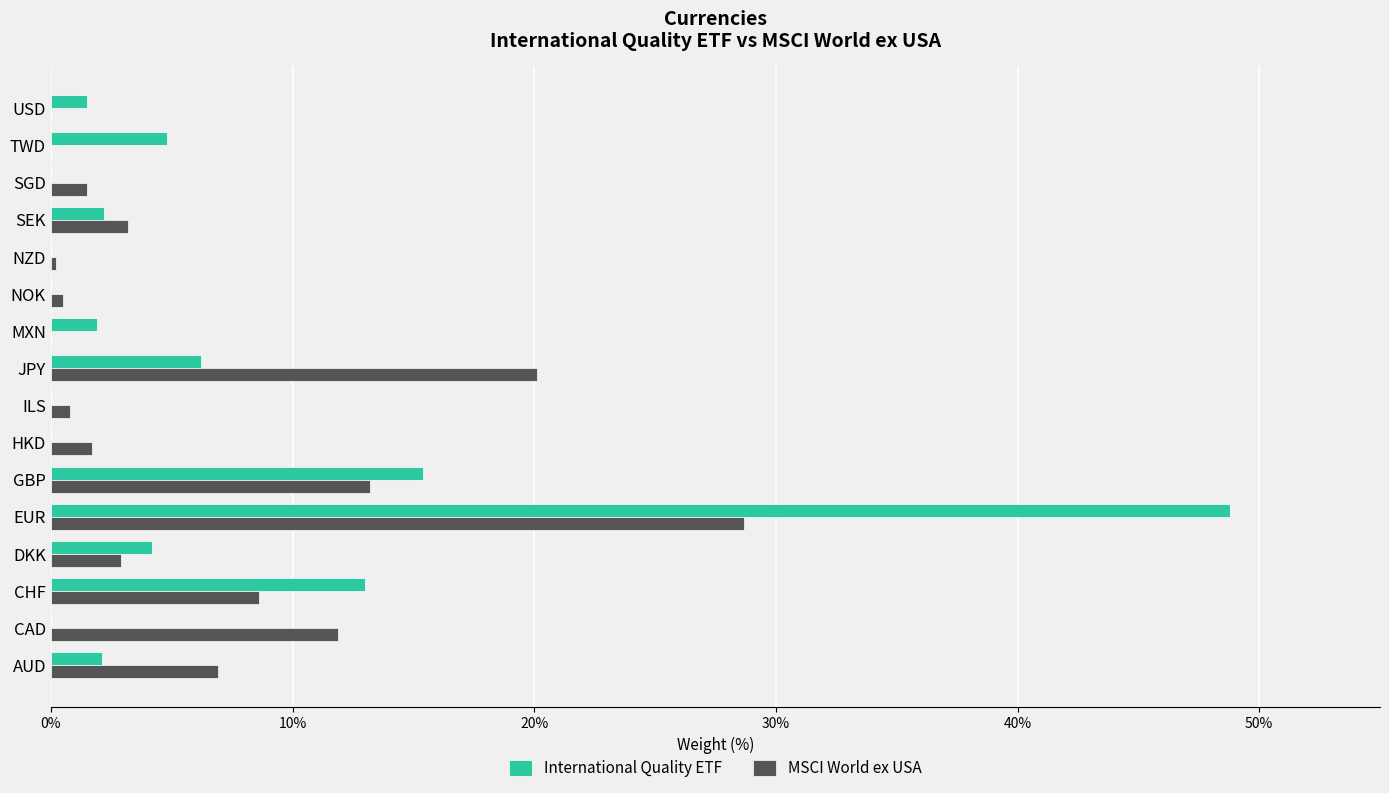

At which category is the sum across all series the highest?

EUR